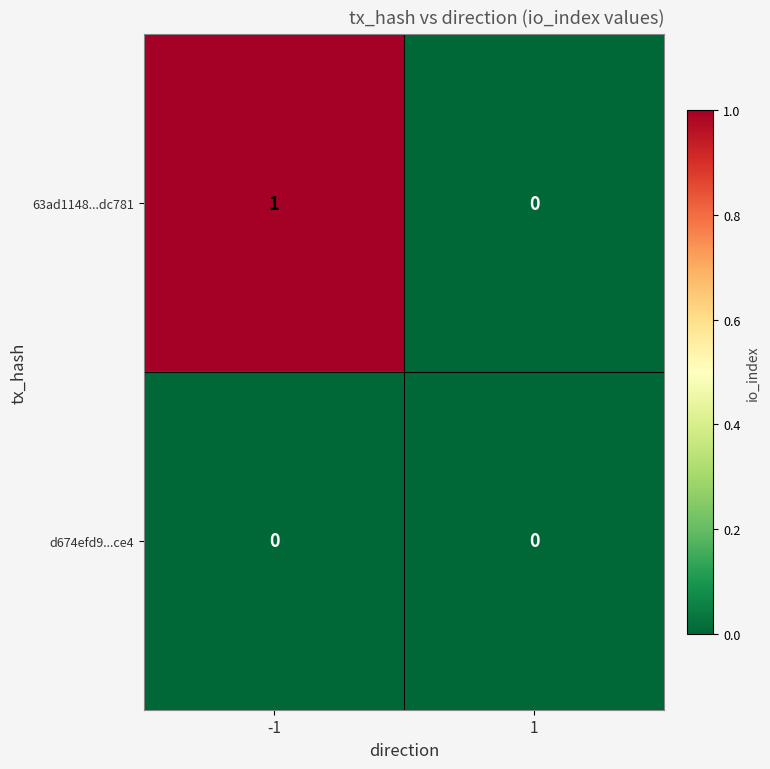

Between -1 and 1, which series saw the biggest shift?

63ad1148...dc781